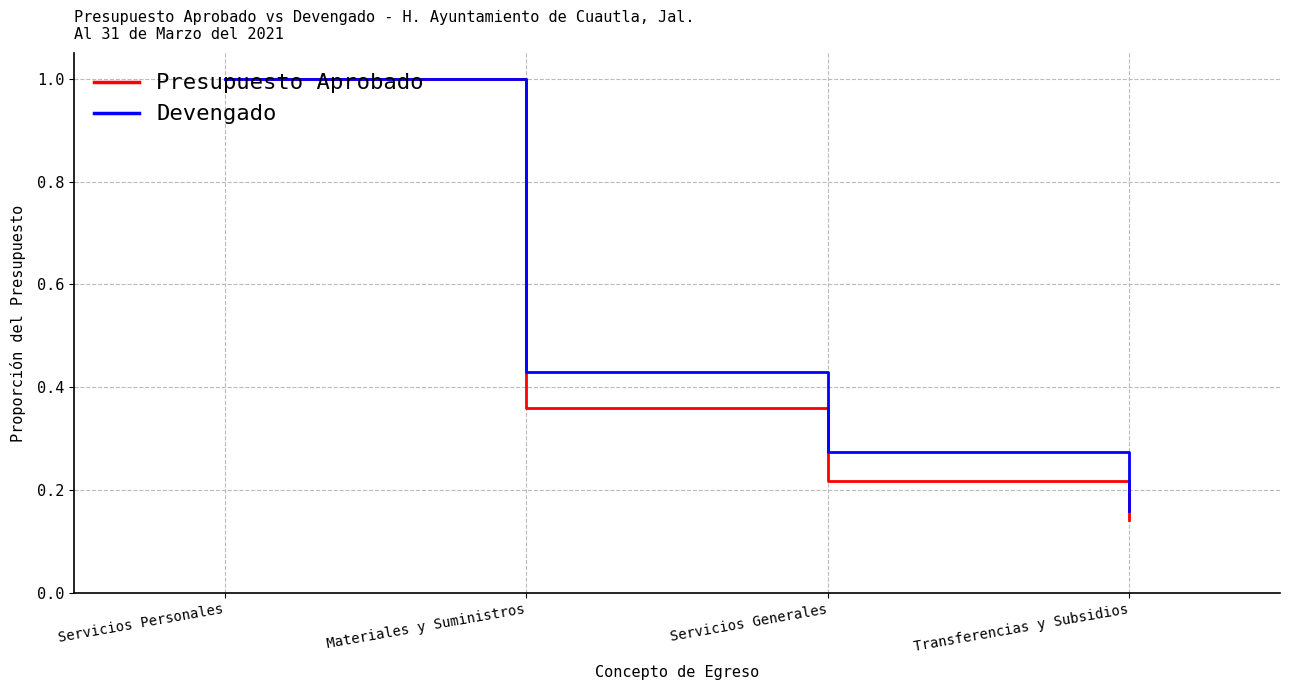

At which label does Presupuesto Aprobado reach its minimum?

Transferencias y Subsidios